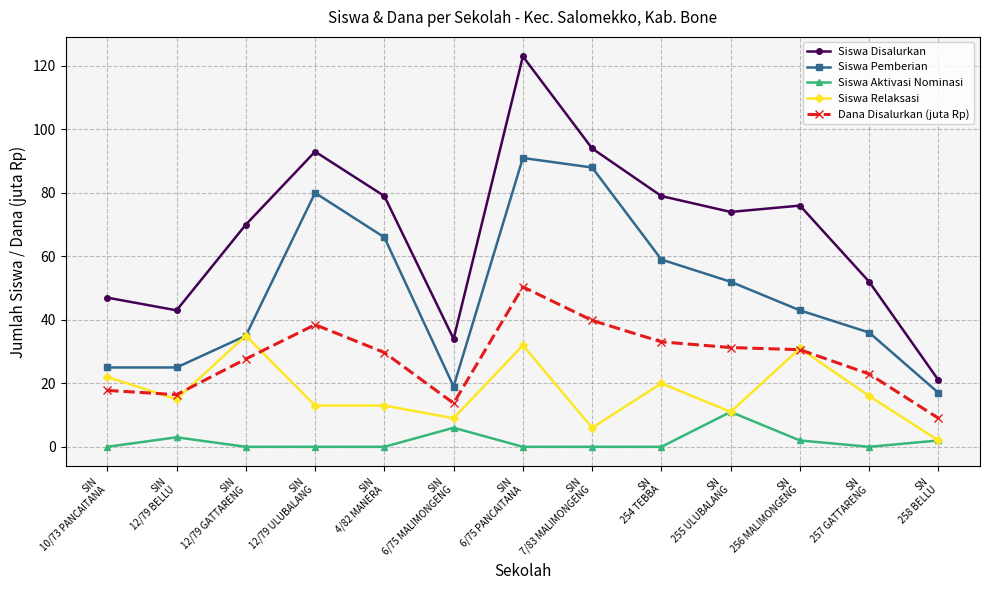

Is it true that Siswa Pemberian equals 7.5 at SIN
10/73 PANCAITANA?

False